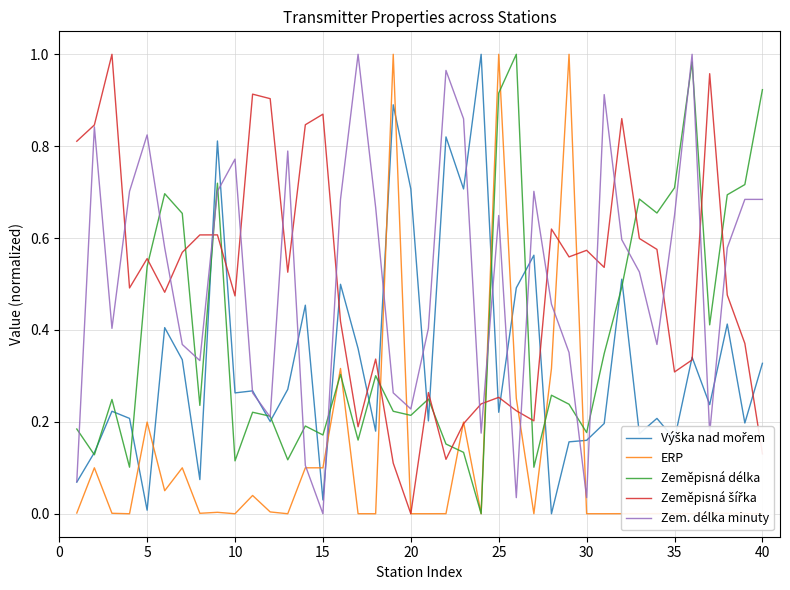

What is the average value of the Zem. délka minuty series?

0.5